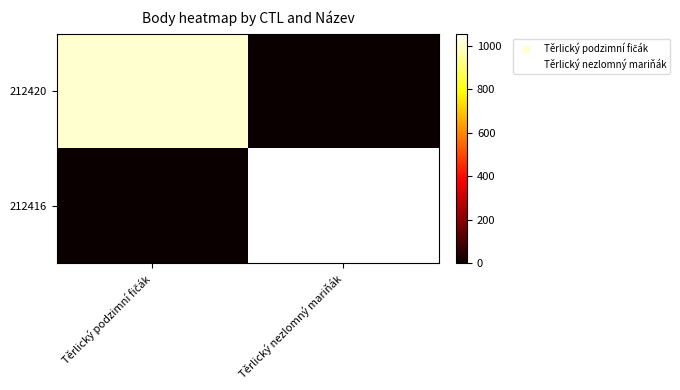

Between Těrlický podzimní fičák and Těrlický nezlomný mariňák, which series saw the biggest shift?

212416